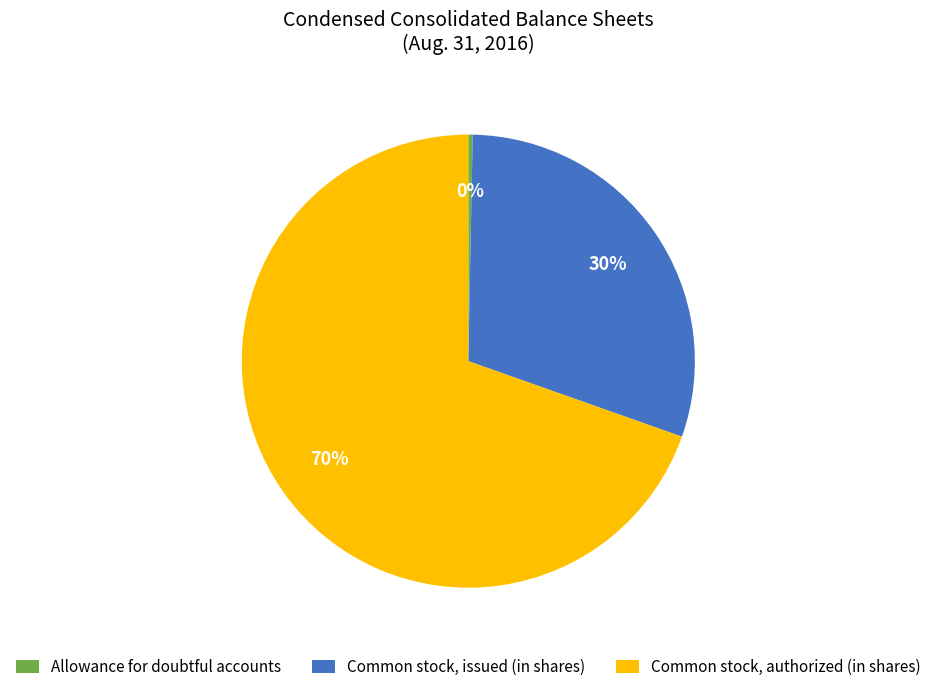

How many slices are in this pie chart?

3